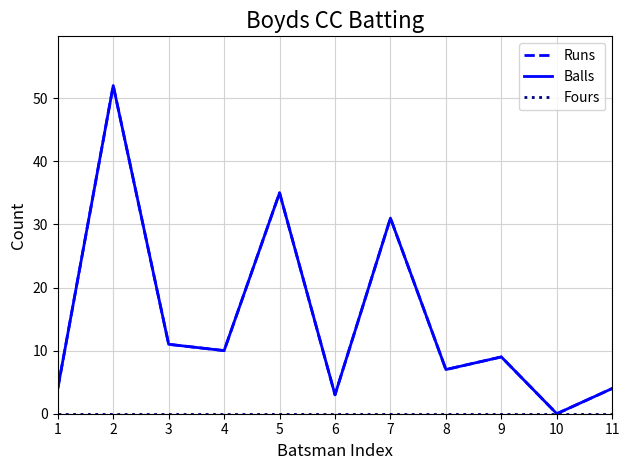

The Fours series shows 0 at 11. True or false?

True